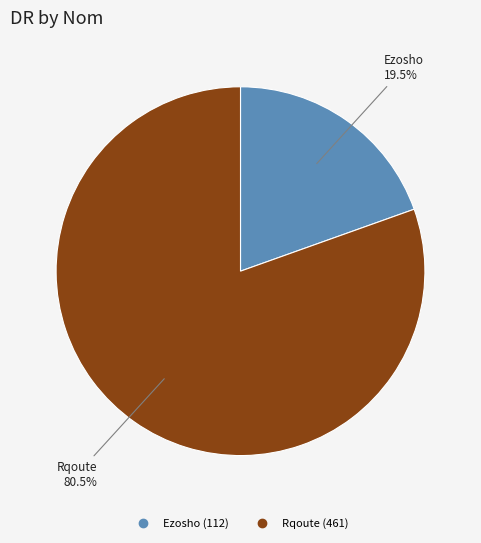

Is it true that Rqoute is 71% of the pie?

False